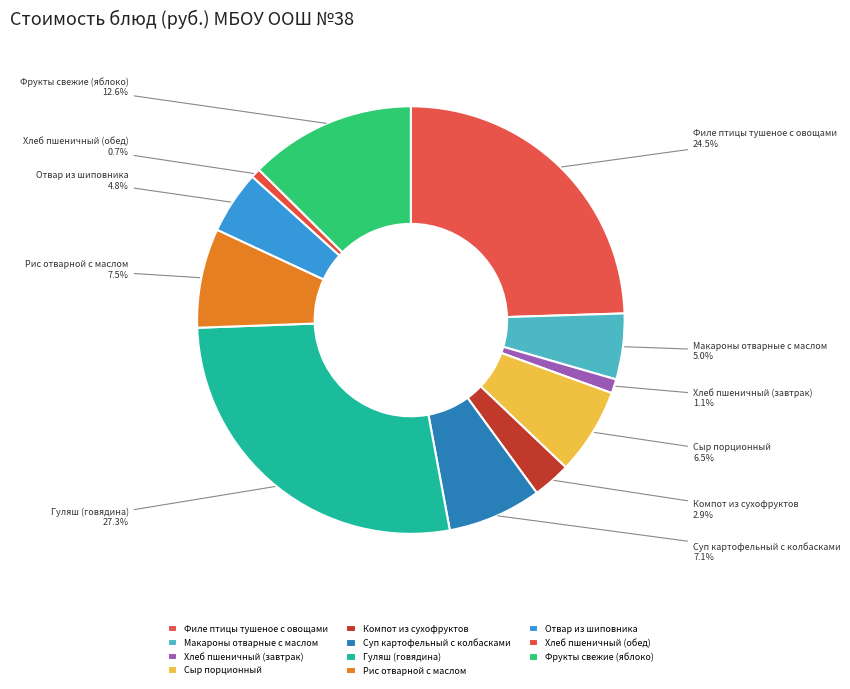

Does any single category account for the majority?

No